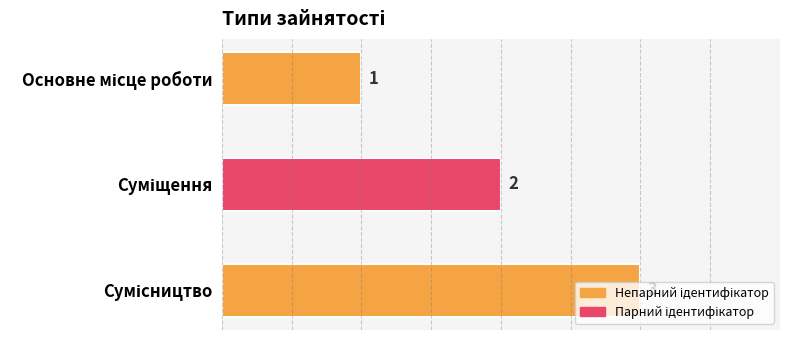

Count the values in the range 1 to 3.

3